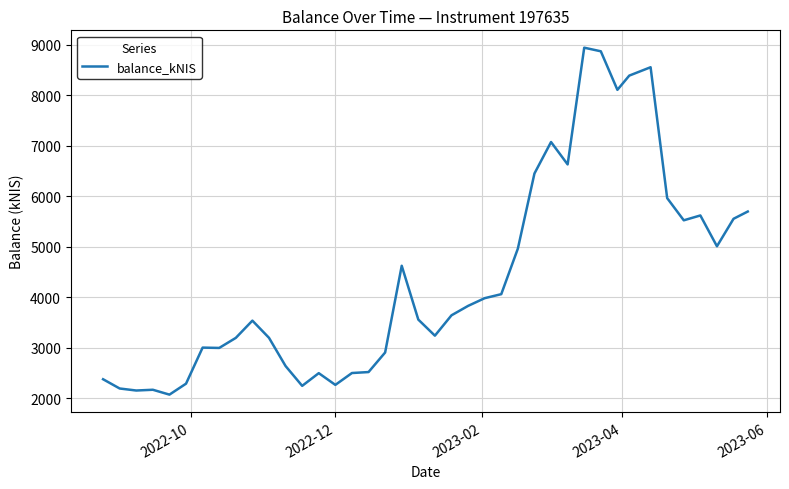

What is the minimum value shown in the chart?

2067.6